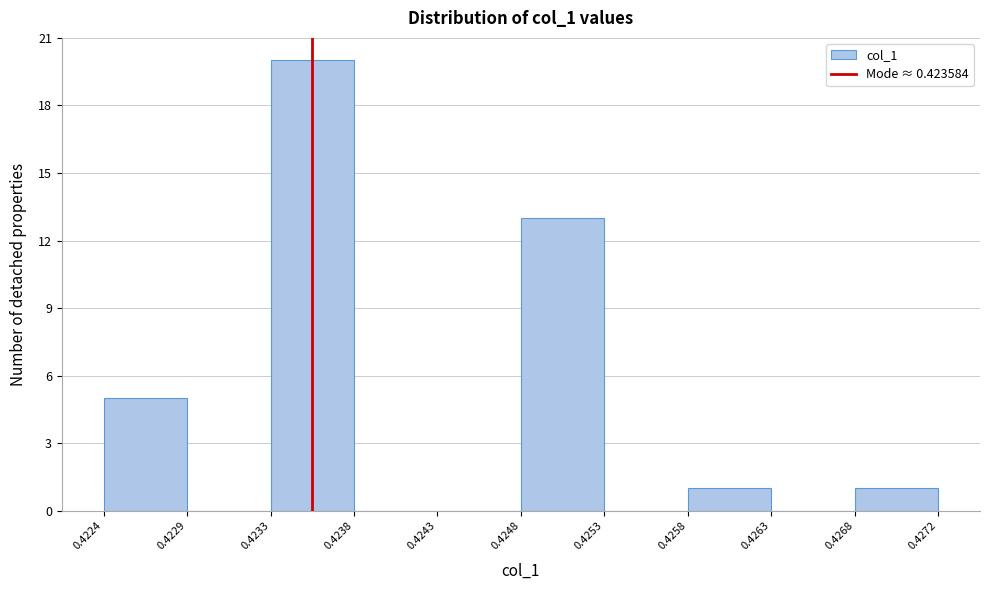

Reading left to right, list every bar in this chart as the range it spans on the x-axis followed by its height. The values are not printed on the chart, so give them approximately, as read against the axis.

0.4224 to 0.4229: 5
0.4229 to 0.4233: 0
0.4233 to 0.4238: 20
0.4238 to 0.4243: 0
0.4243 to 0.4248: 0
0.4248 to 0.4253: 13
0.4253 to 0.4258: 0
0.4258 to 0.4263: 1
0.4263 to 0.4268: 0
0.4268 to 0.4272: 1